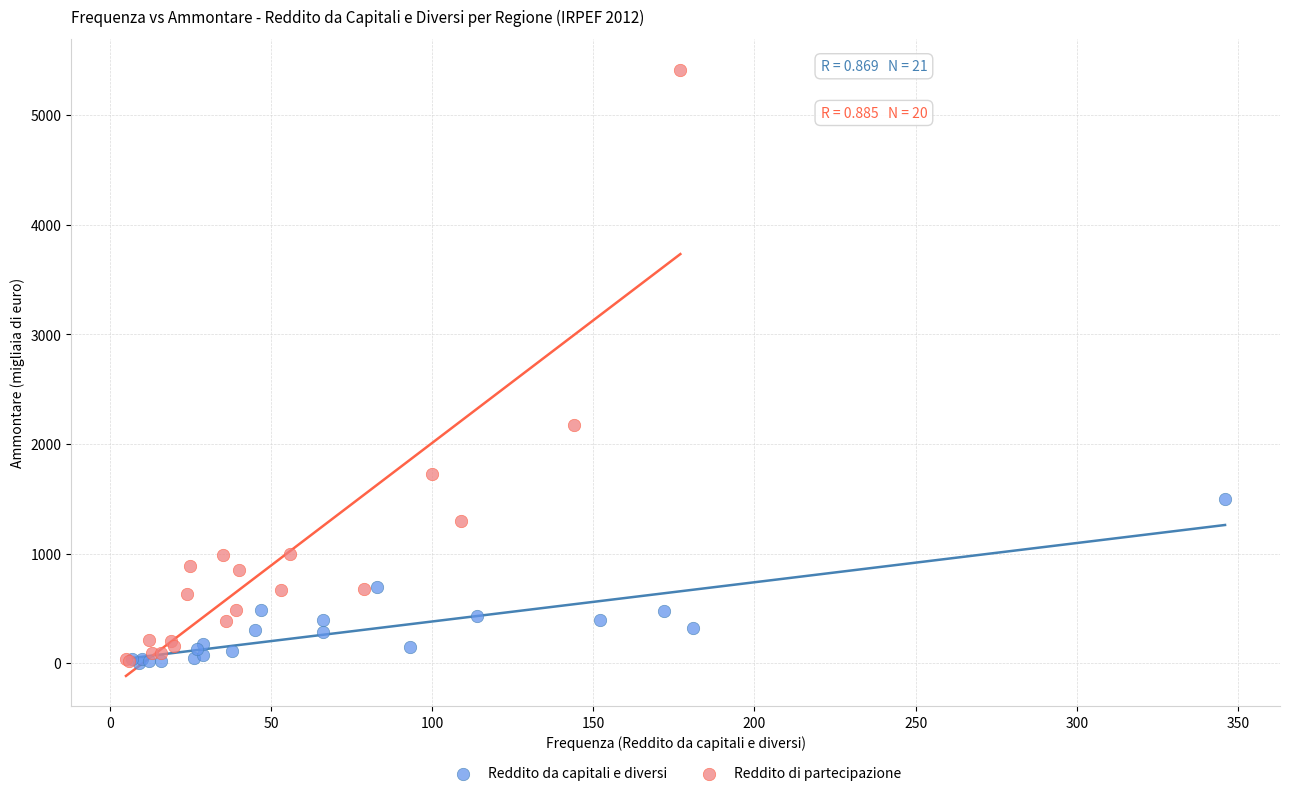

Which series has the widest spread of Y values?

Reddito di partecipazione